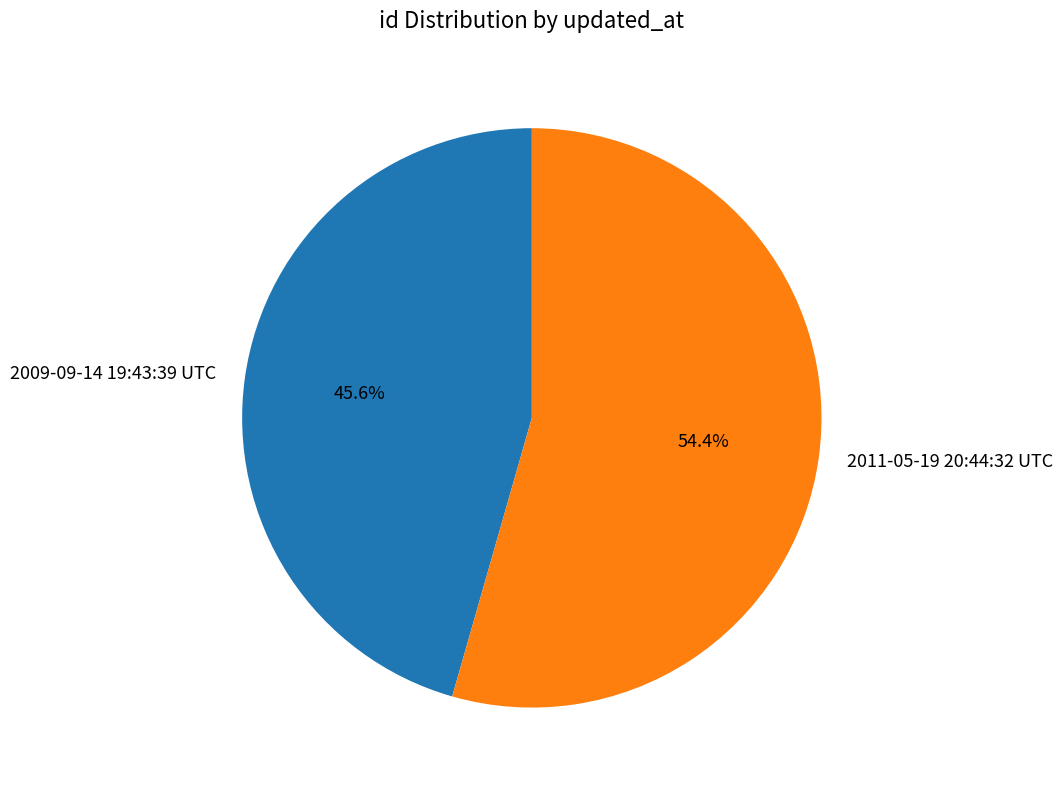

True or false: 2011-05-19 20:44:32 UTC accounts for 54% of the total.

True